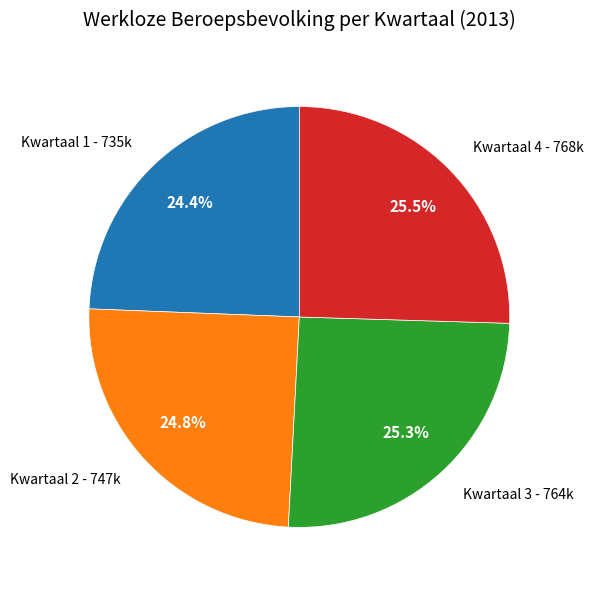

What is the total percentage of Kwartaal 1 - 735k and Kwartaal 2 - 747k?

49.2%